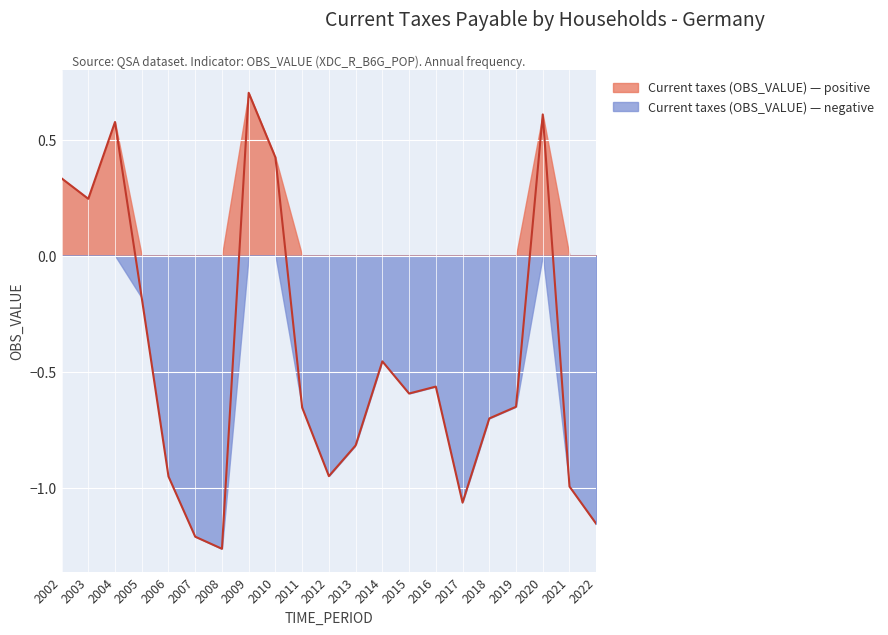

Where is the first local maximum?

2004